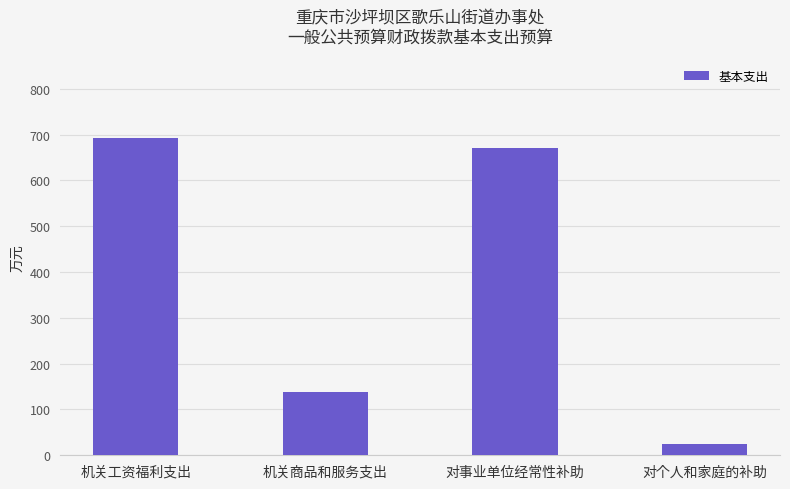

What is the label of the 2nd bar from the right?

对事业单位经常性补助